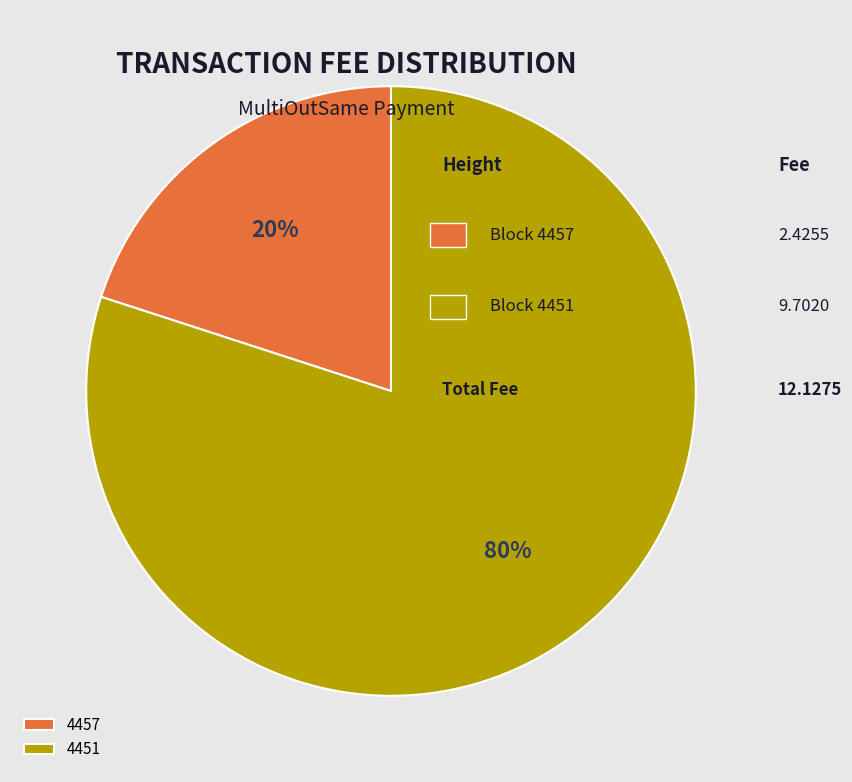

True or false: 4451 accounts for 72% of the total.

False